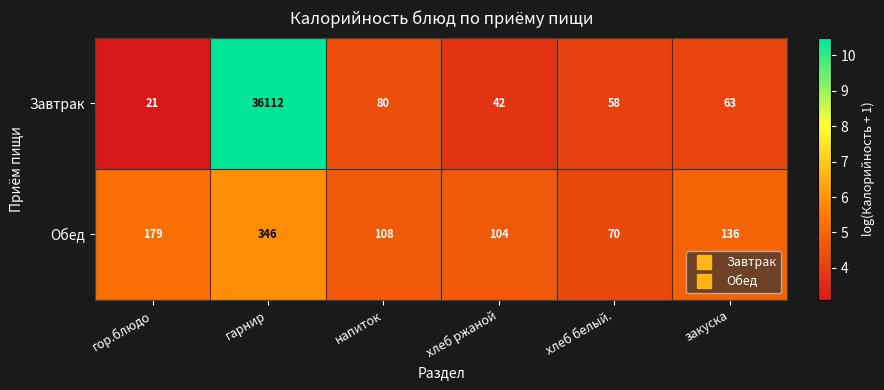

The Завтрак series shows 21 at гор.блюдо. True or false?

True